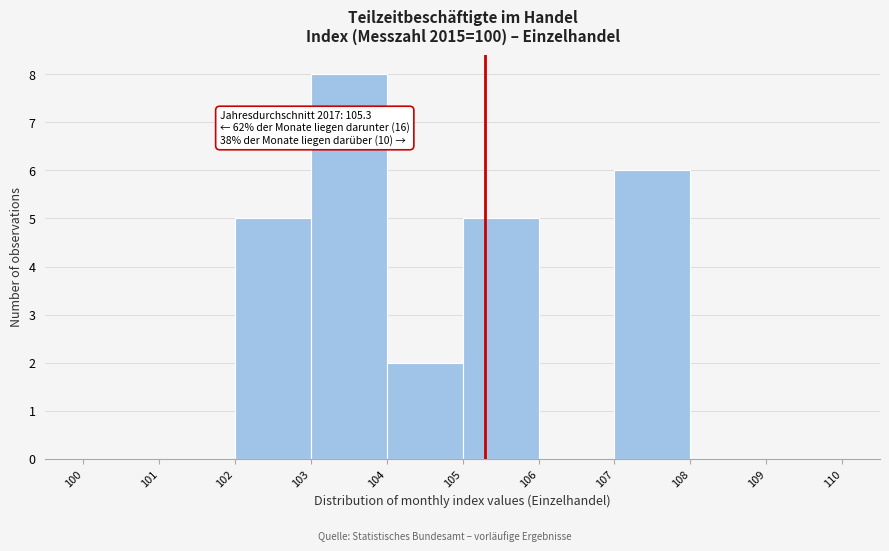

Over which range of the x-axis is the bar tallest?

103 to 104